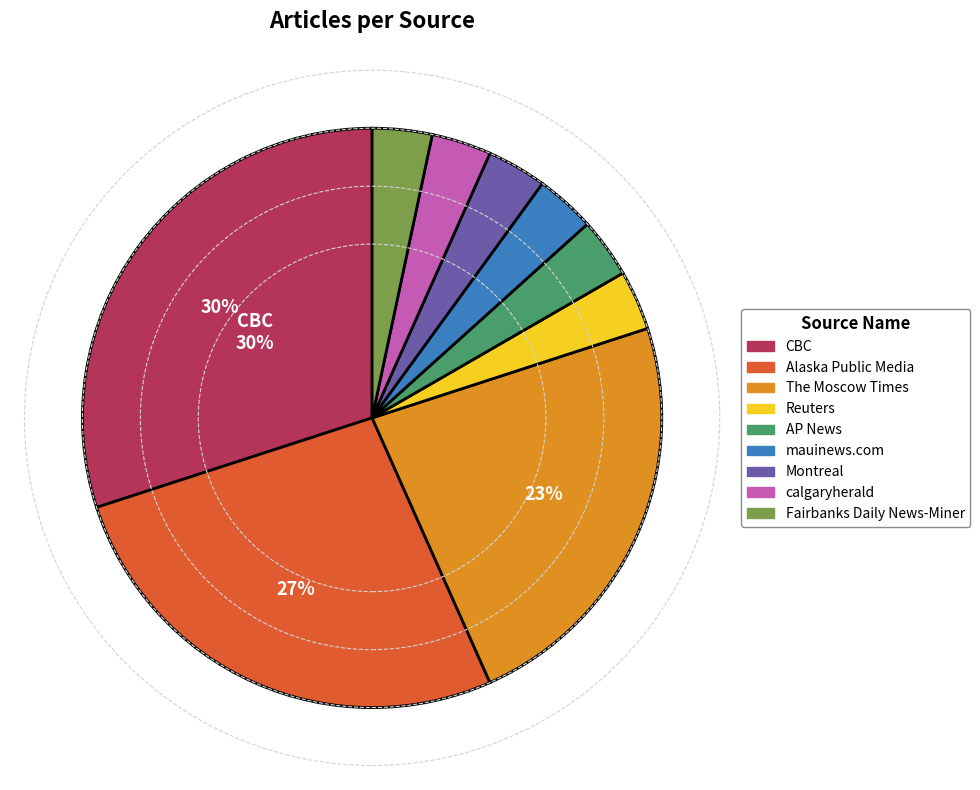

To the nearest percent, what is the average slice percentage?

11%